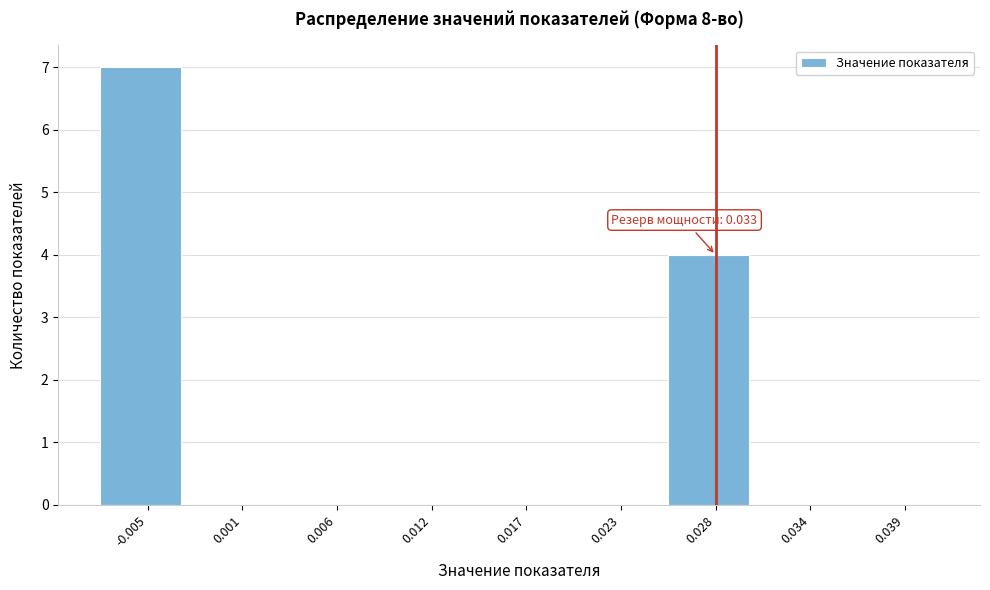

Reading right to left, transcribe all the data shown in this chart.

0.039=0	0.034=0	0.028=4	0.023=0	0.017=0	0.012=0	0.006=0	0.001=0	-0.005=7